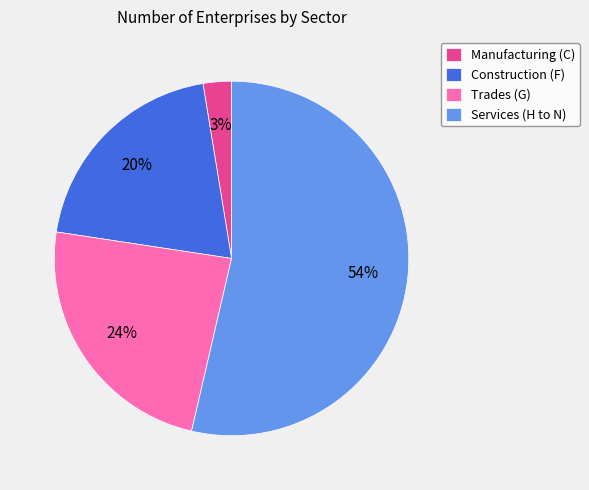

Is Services (H to N) the majority of the pie?

Yes